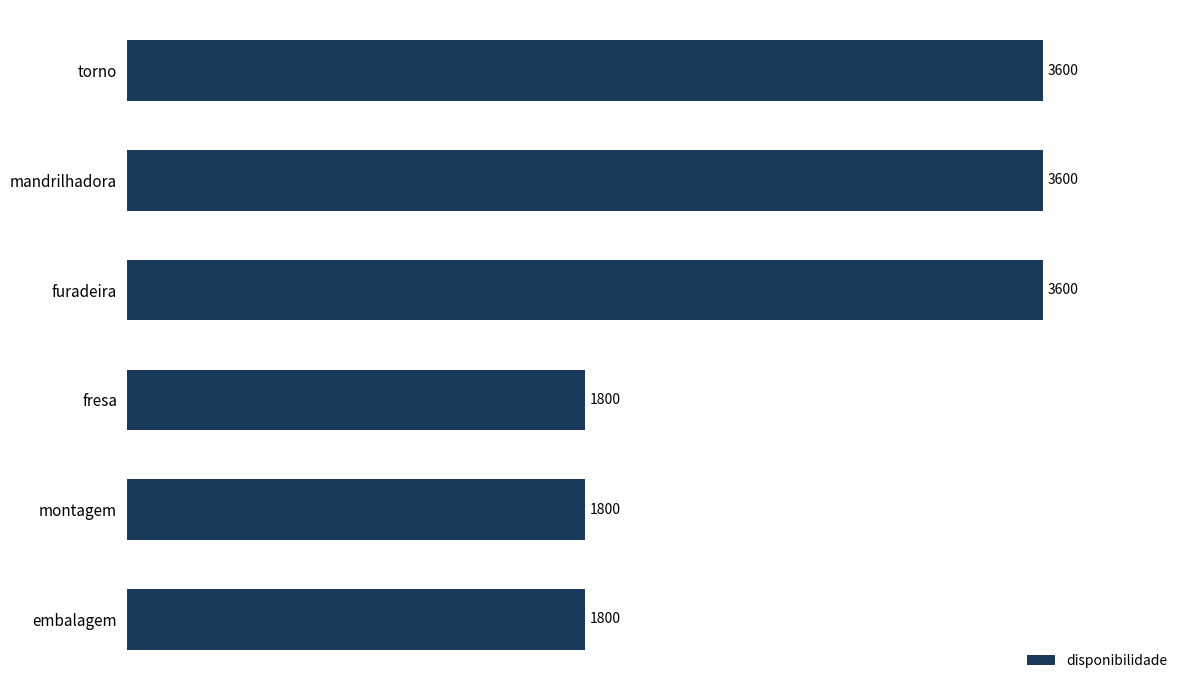

What is the smallest value displayed?

1800